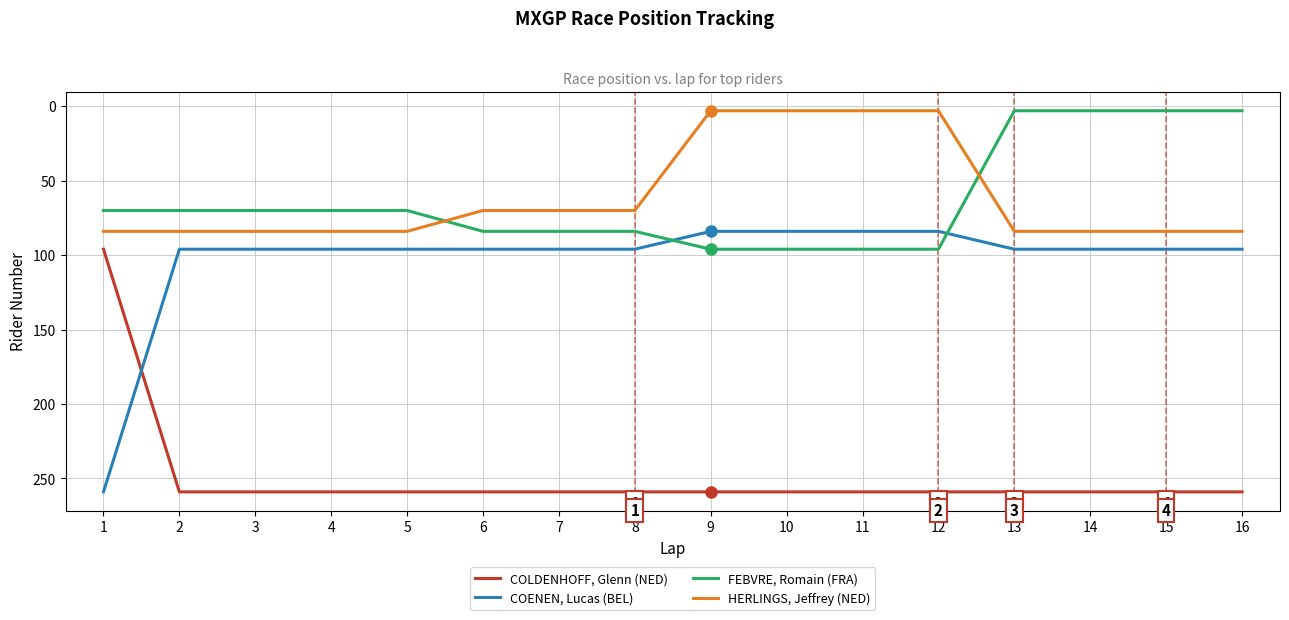

How many intersections are there between FEBVRE, Romain (FRA) and COENEN, Lucas (BEL)?

2